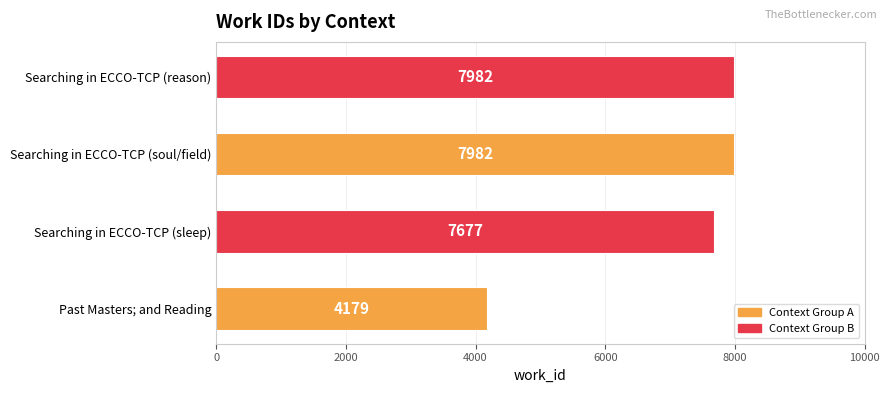

At which label is the value closest to 6080?

Searching in ECCO-TCP (sleep)